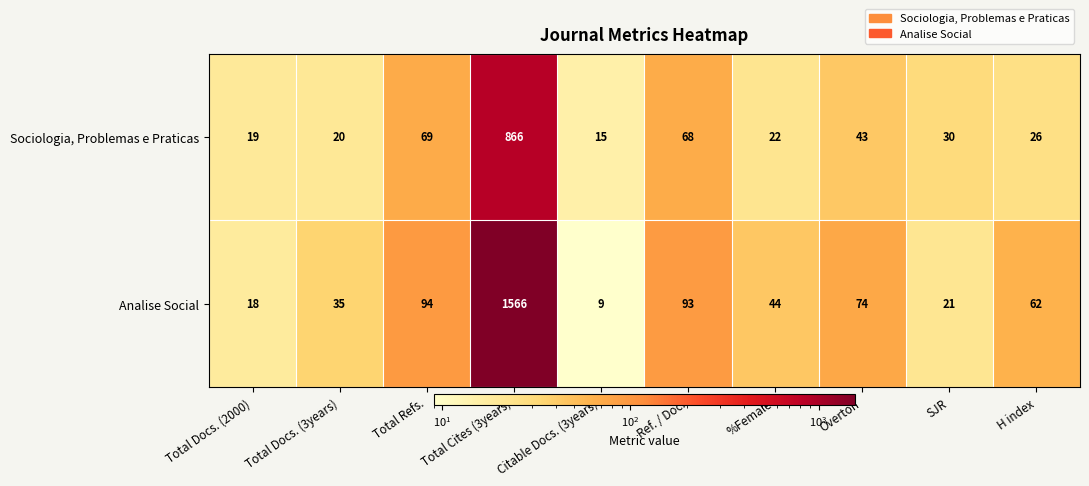

At which label is Analise Social closest to 787?

Total Refs.